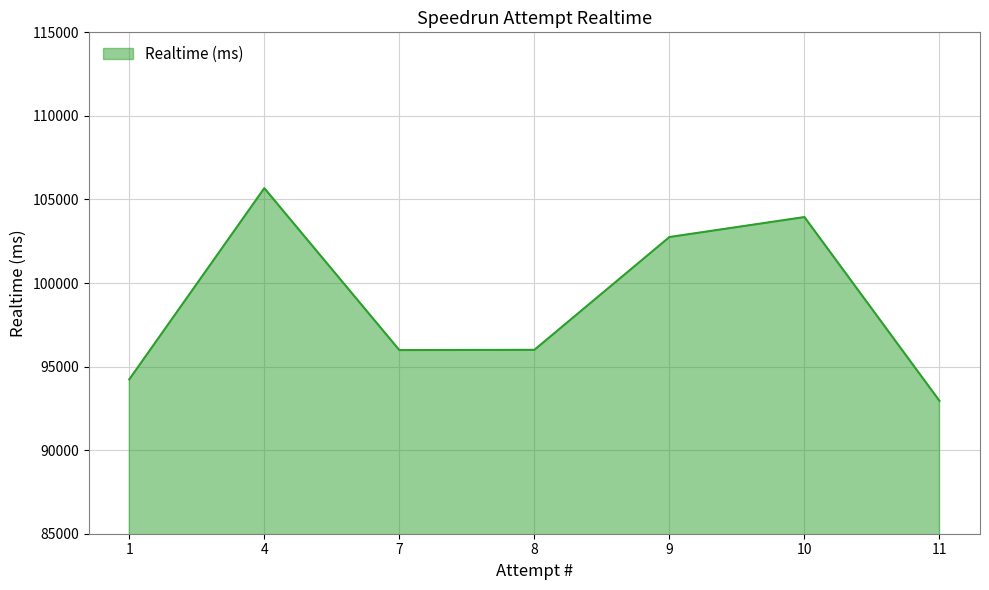

At which label does the data first exceed 96003?

4